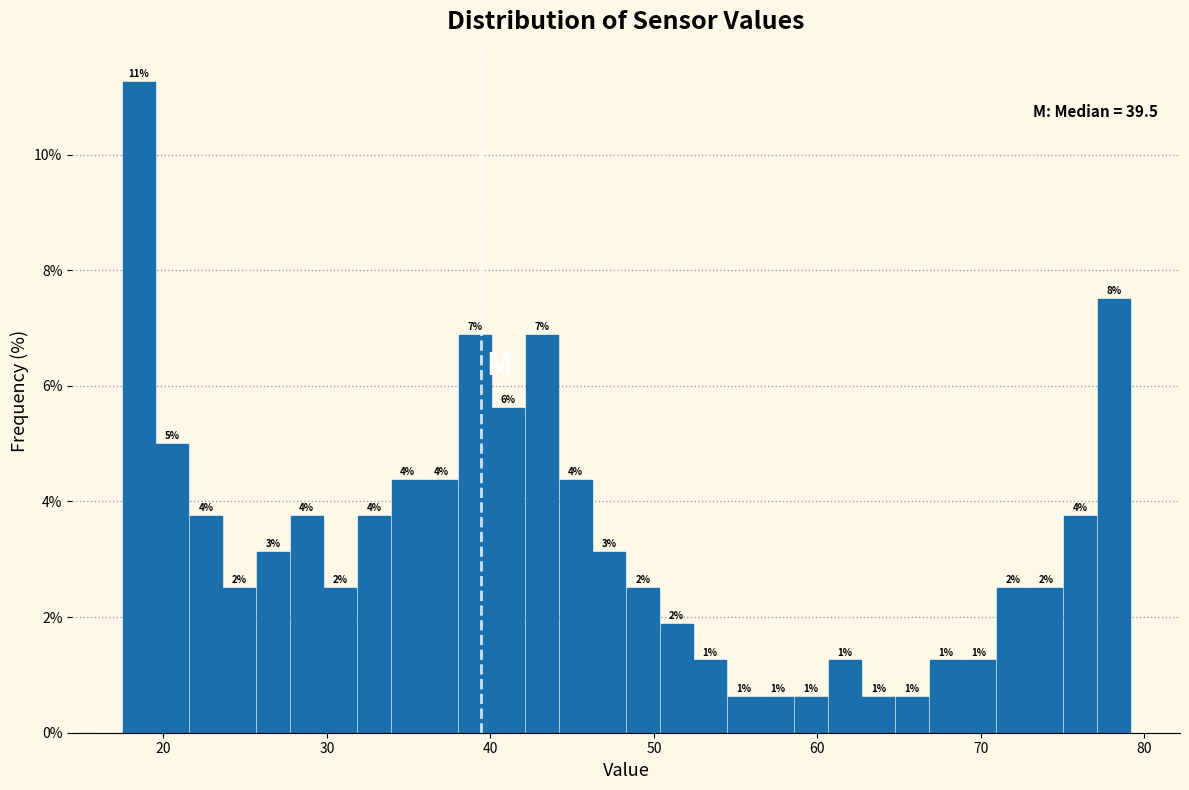

Around what value on the x-axis is the tallest bar? Give the approximate position of its centre, as read against the axis.

18